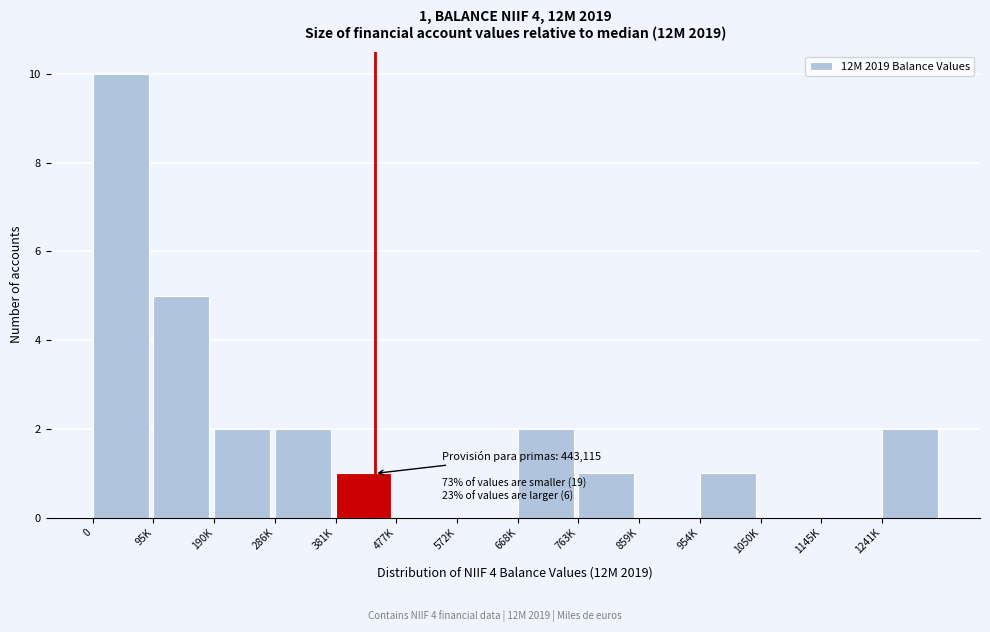

Reading left to right, transcribe all the data shown in this chart.

0=10	95K=5	190K=2	286K=2	381K=1	477K=0	572K=0	668K=2	763K=1	859K=0	954K=1	1050K=0	1145K=0	1241K=2